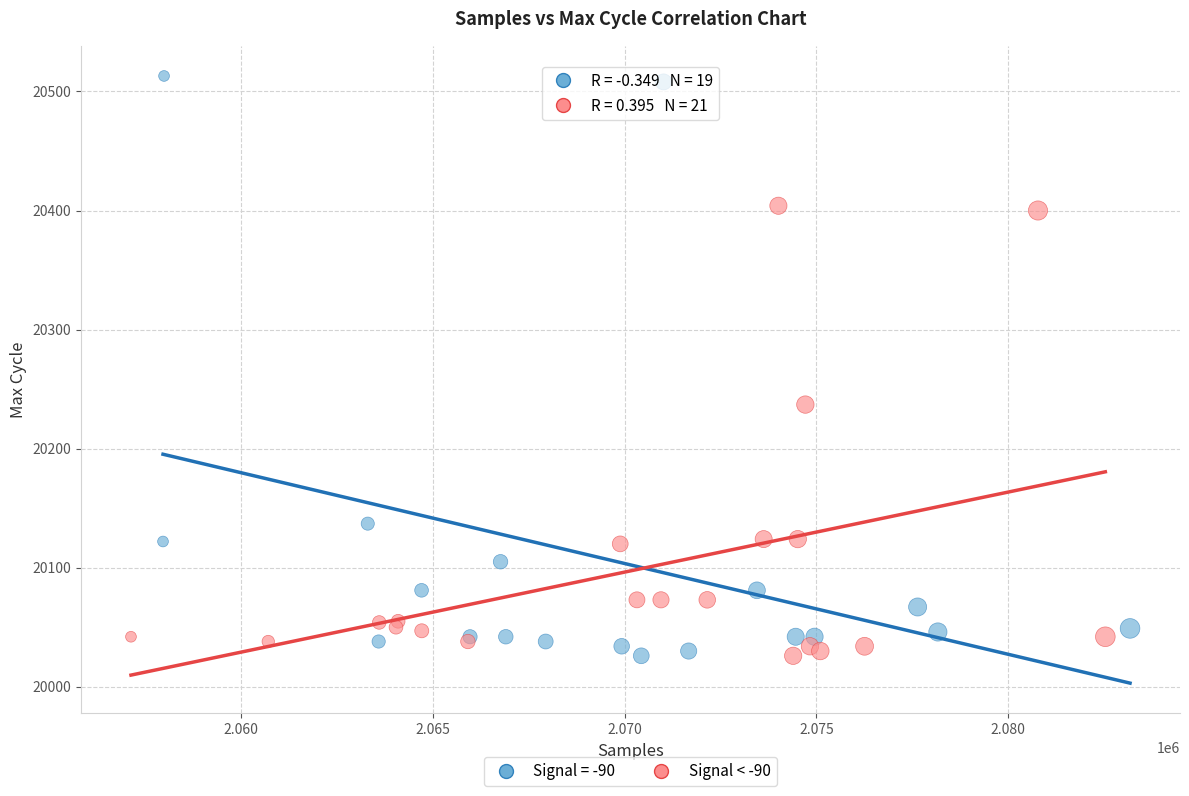

Which series has the widest spread of Y values?

Signal = -90